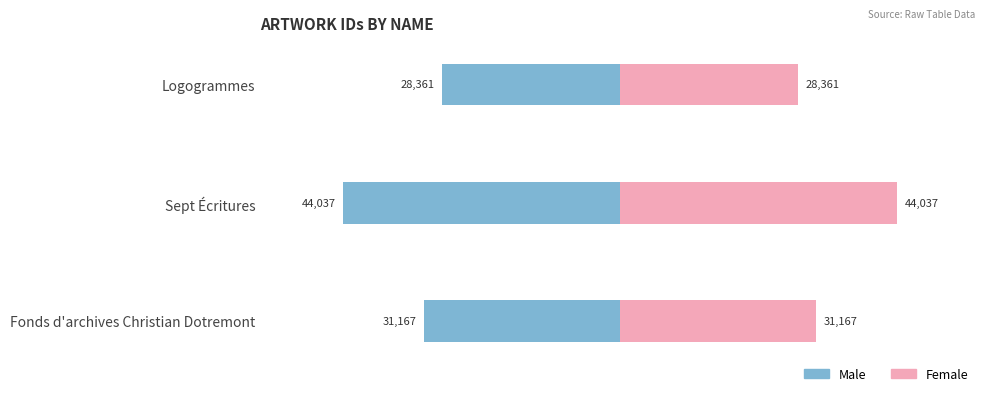

List the series in order of their overall mean, lowest first.

Male, Female